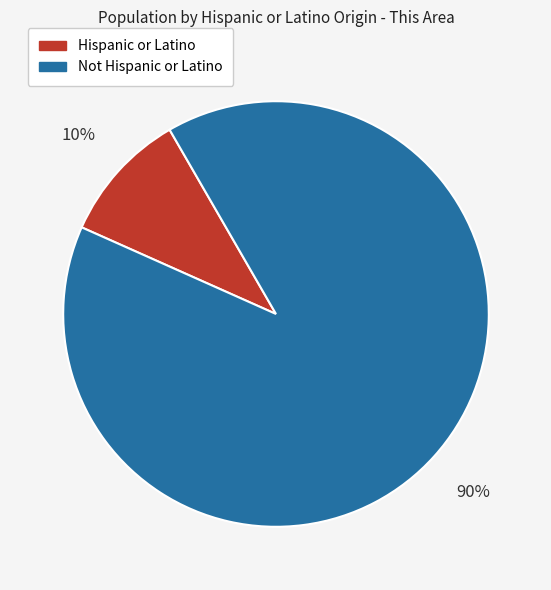

To the nearest percent, what portion does Not Hispanic or Latino represent?

90%